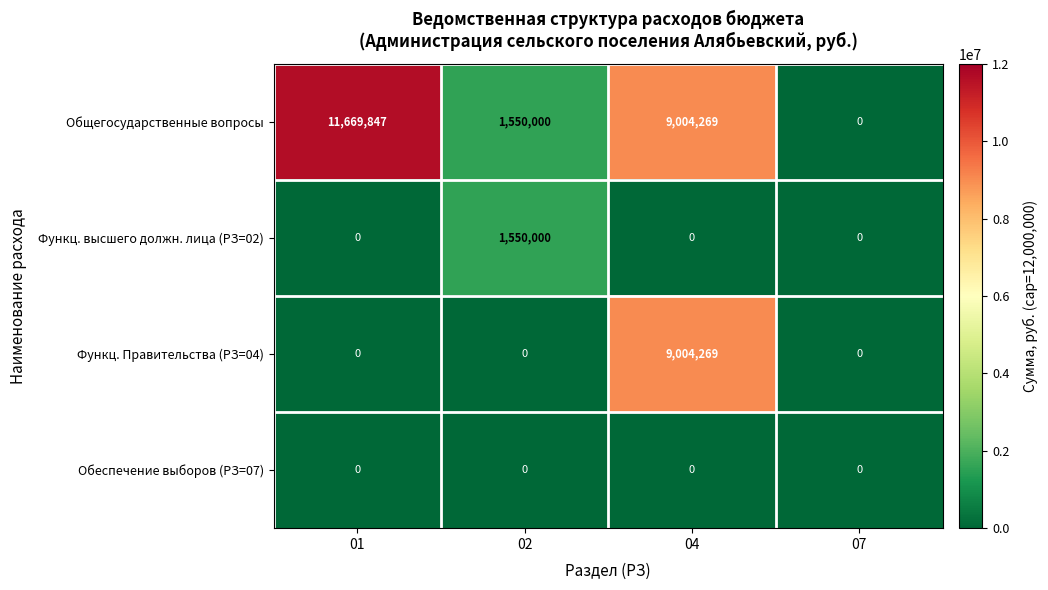

The Общегосударственные вопросы series shows 11669847 at 01. True or false?

True